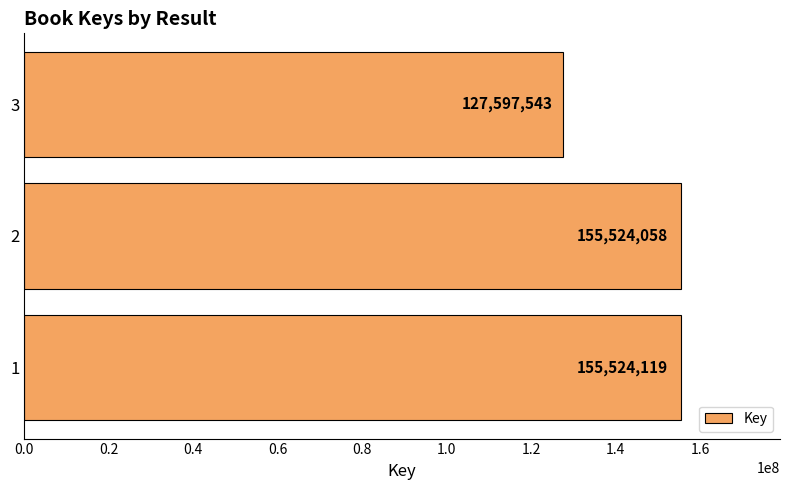

Reading bottom to top, transcribe all the data shown in this chart.

1=155524119	2=155524058	3=127597543